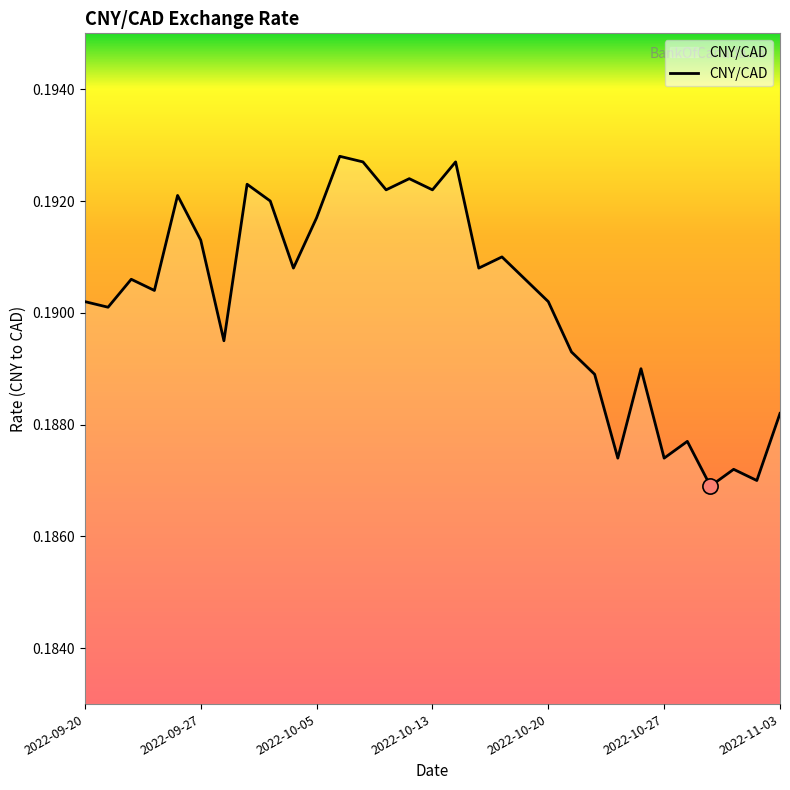

Is this an area chart (filled region under the line)?

Yes